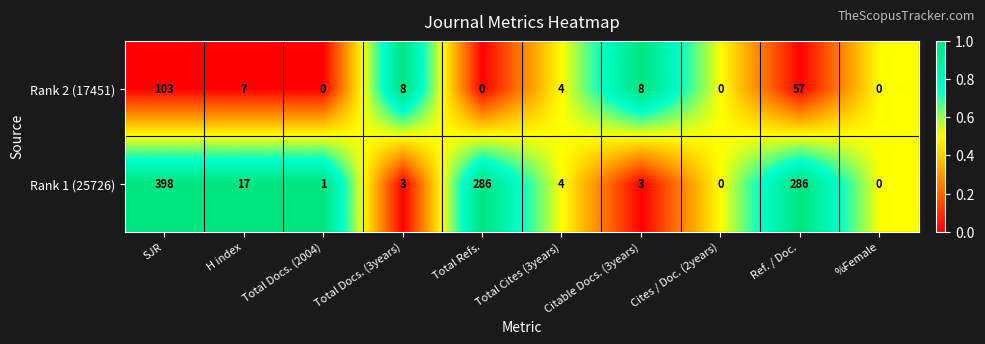

How many distinct data groups are displayed?

2